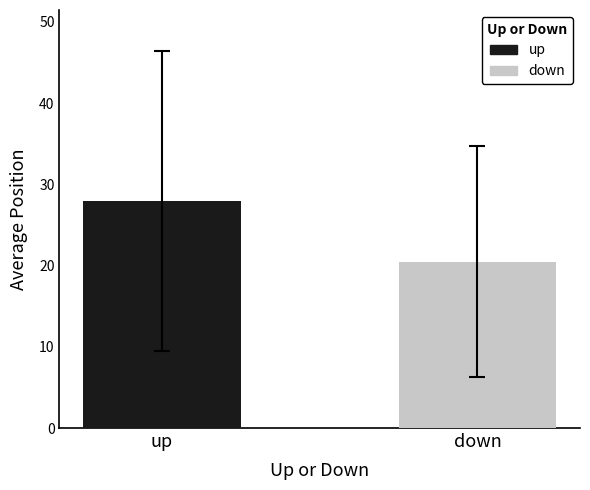

List the series in order of their peak value, highest first.

up, down